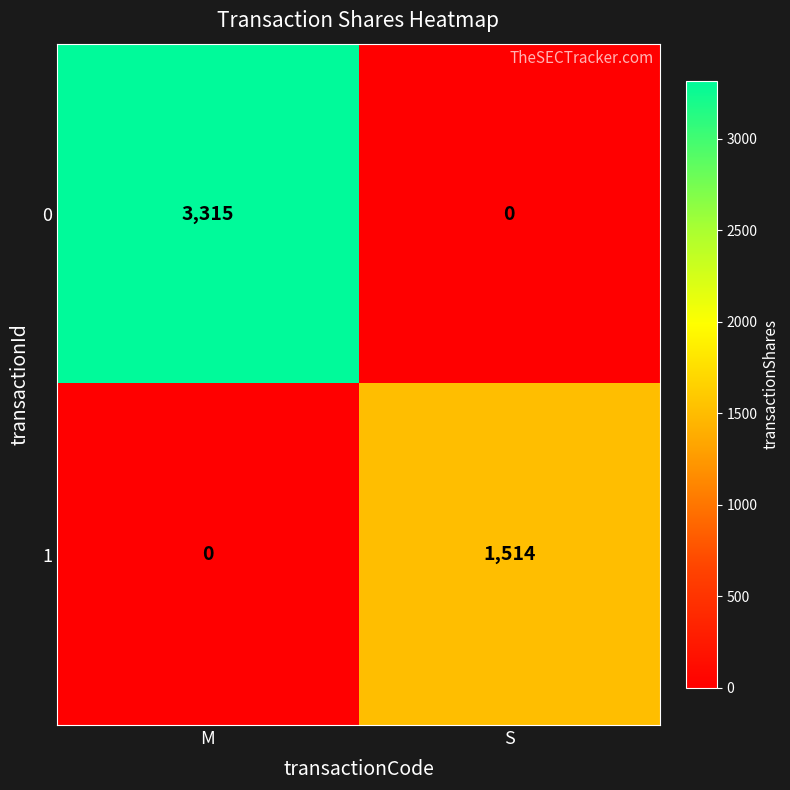

At which label does 1 reach its minimum?

M